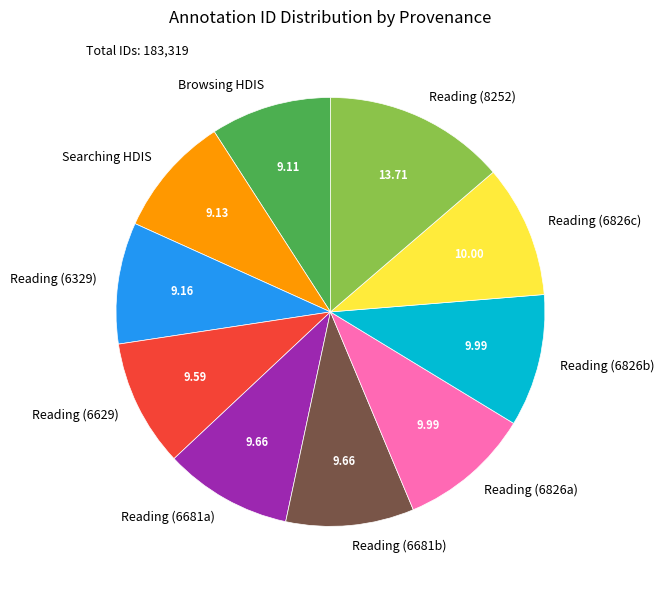

Combined, do Reading (6681b) and Reading (8252) account for over 50%?

No